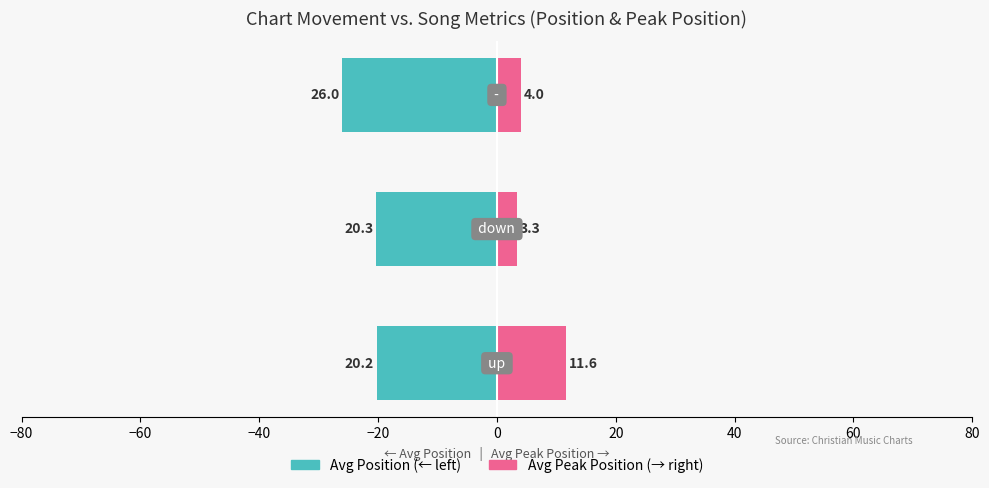

What are all the series names shown in the legend?

Avg Position, Avg Peak Position